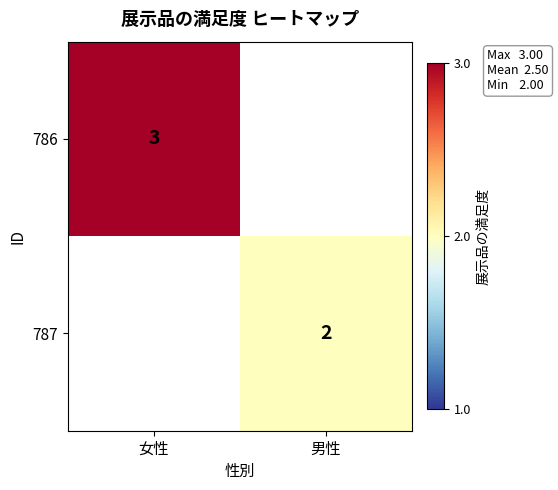

Which has a higher value, 男性 or 女性?

女性